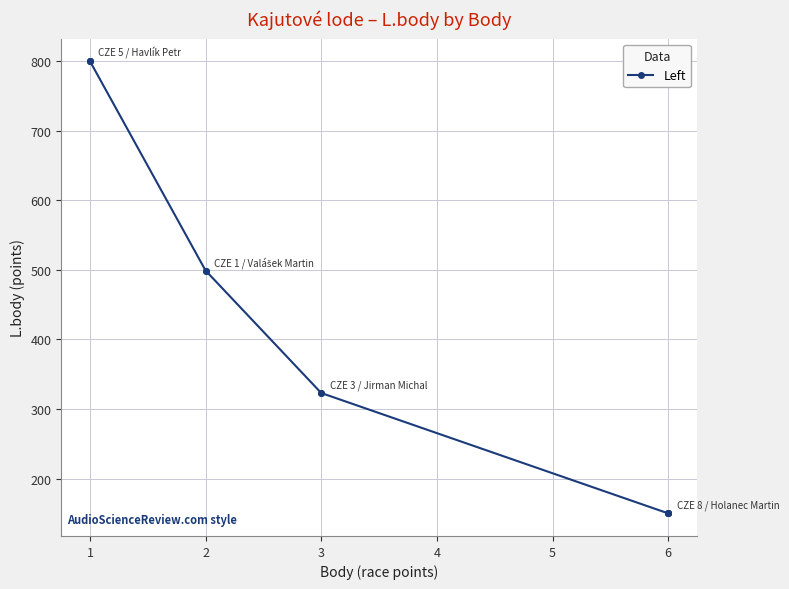

What is the difference between the values at 3 and 2?

176